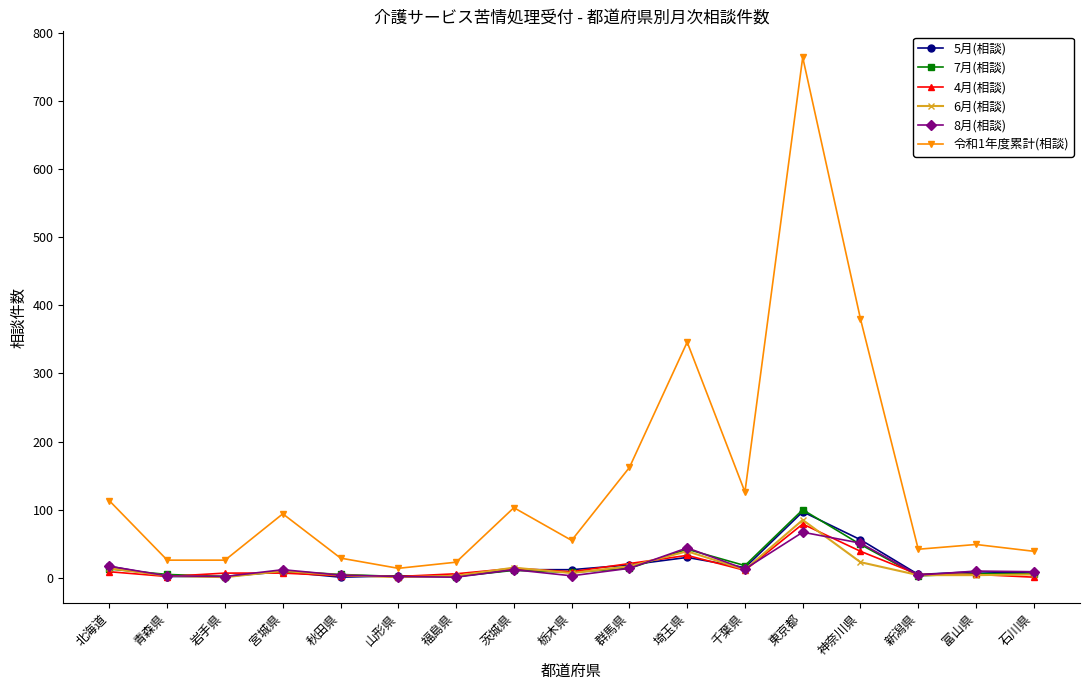

Read the 6月(相談) value at 埼玉県.

39